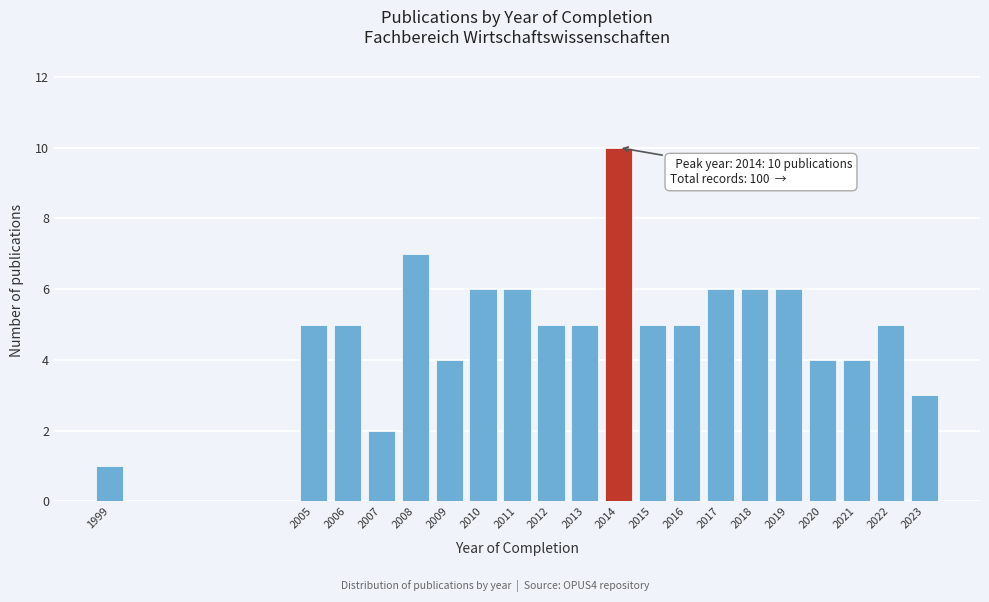

Reading right to left, list all the values displayed in this chart.

2023=3	2022=5	2021=4	2020=4	2019=6	2018=6	2017=6	2016=5	2015=5	2014=10	2013=5	2012=5	2011=6	2010=6	2009=4	2008=7	2007=2	2006=5	2005=5	1999=1